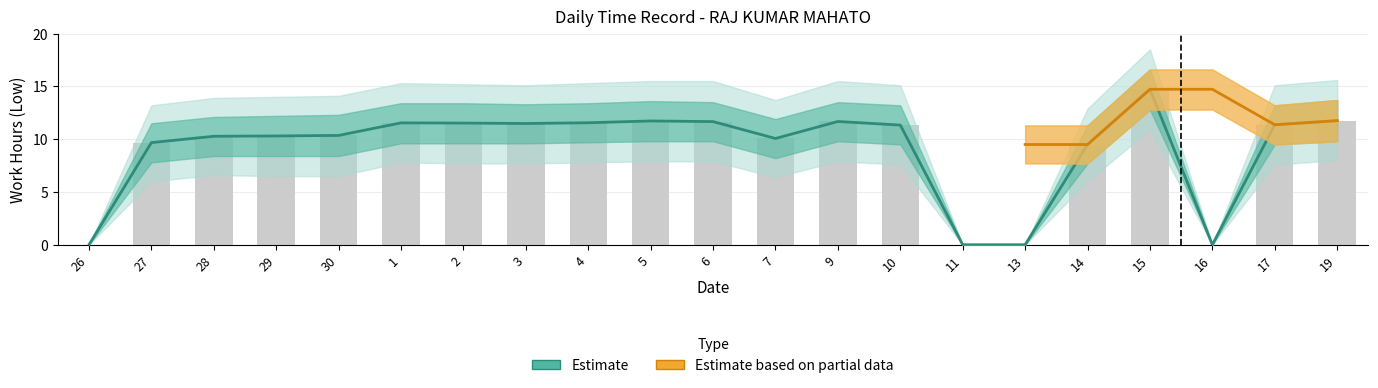

List the series in order of their peak value, highest first.

Estimate, Estimate based on partial data